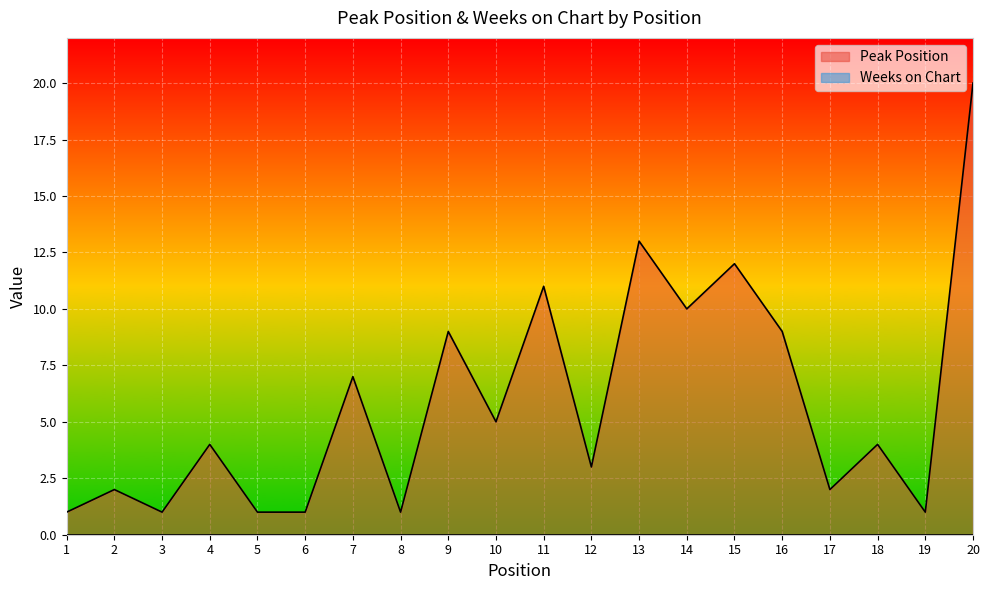

The value at 16 is 9. True or false?

True